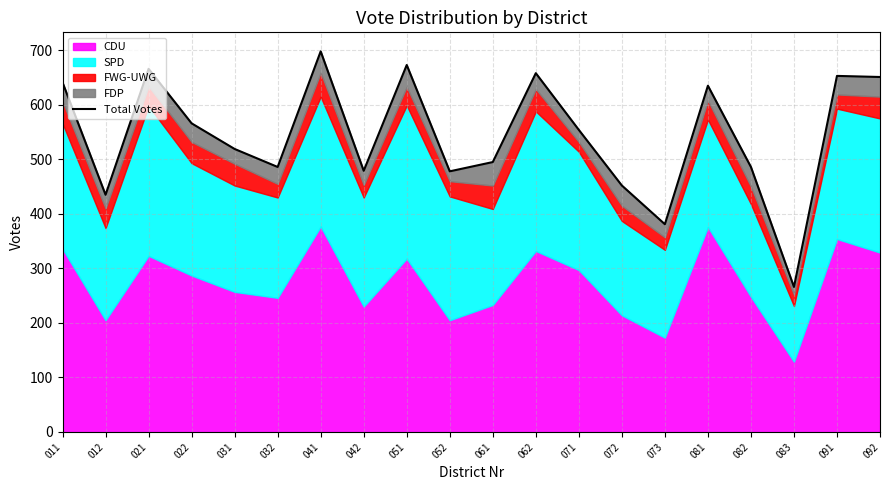

Where is the first local maximum?

021